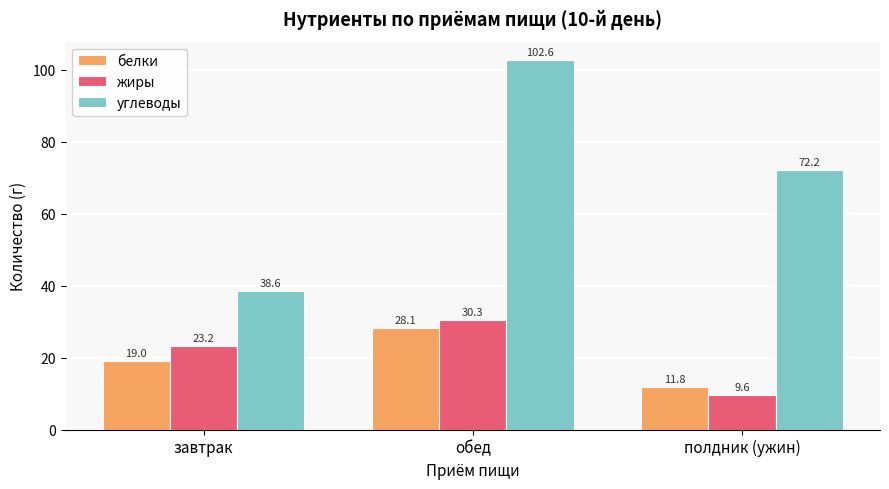

What are all the series names shown in the legend?

белки, жиры, углеводы